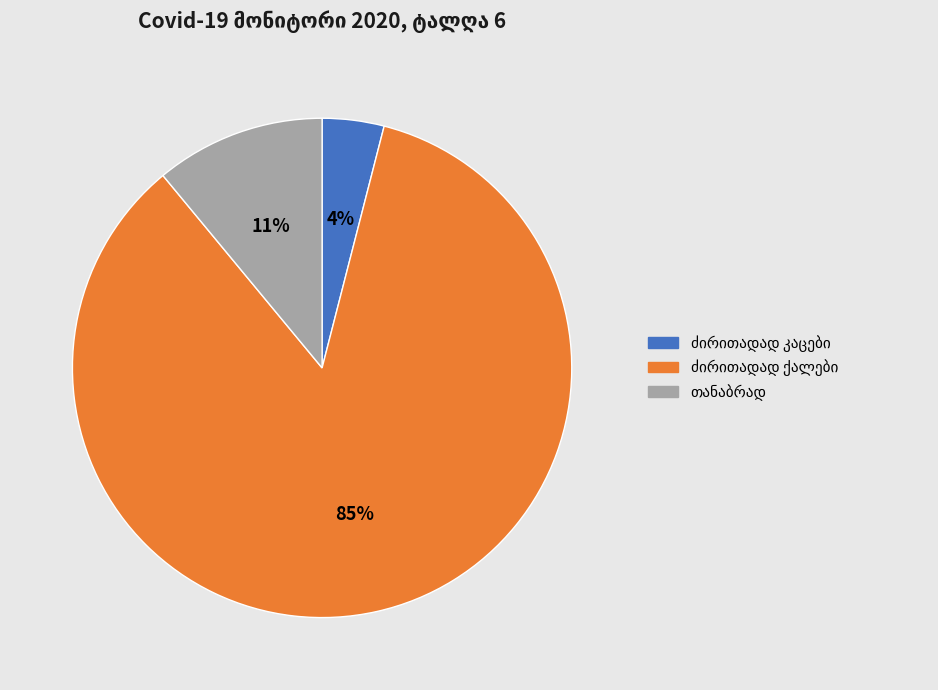

Is there a majority slice in this chart?

Yes